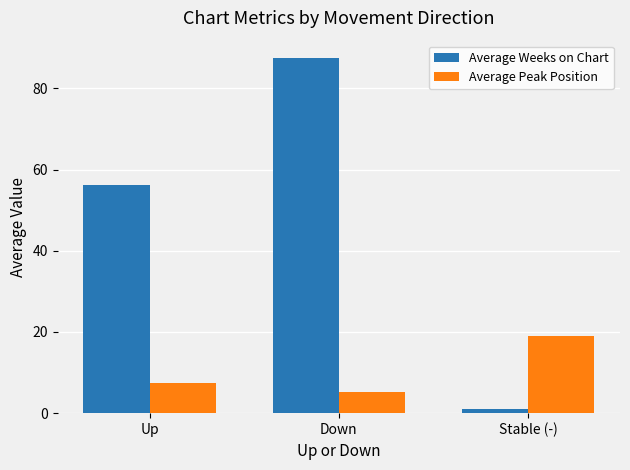

Between Up and Stable (-), which series saw the biggest shift?

Average Weeks on Chart